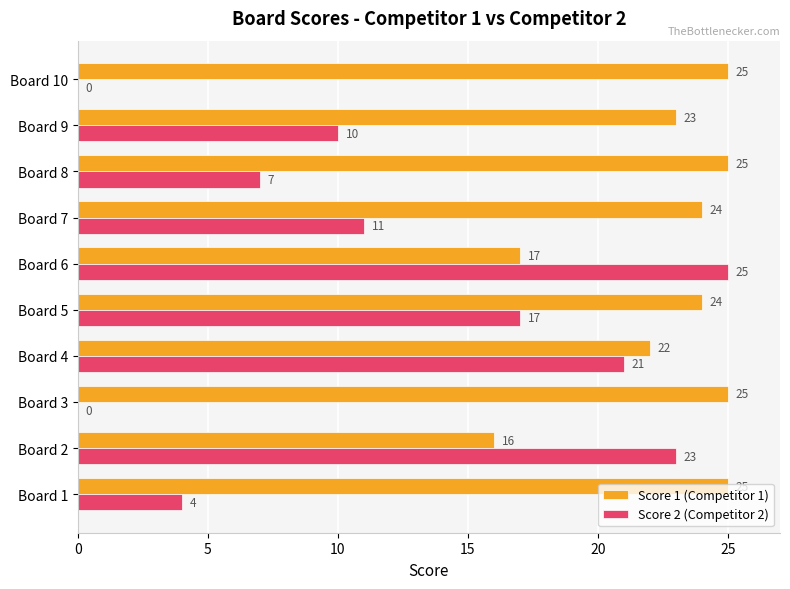

What is the sum of the Score 2 (Competitor 2) values at Board 10 and Board 8?

7